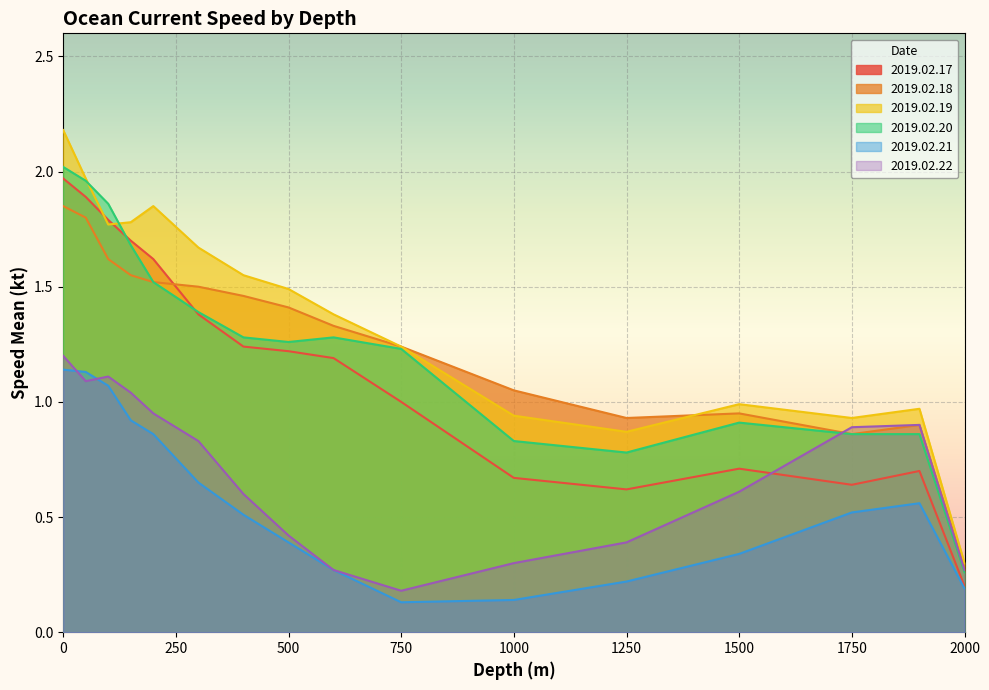

At which category does 2019.02.22 reach its first local valley?

50